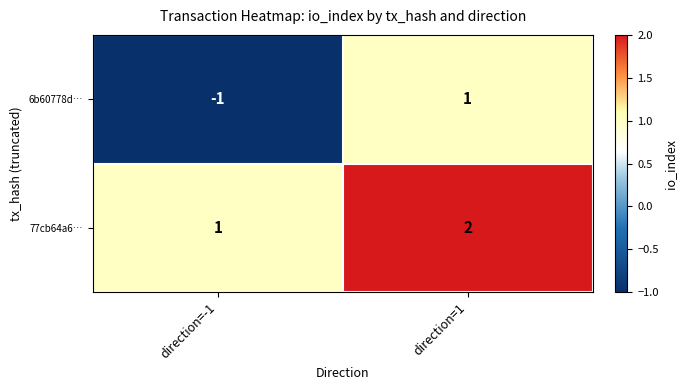

At which label is 6b60778d… closest to 0?

direction=-1